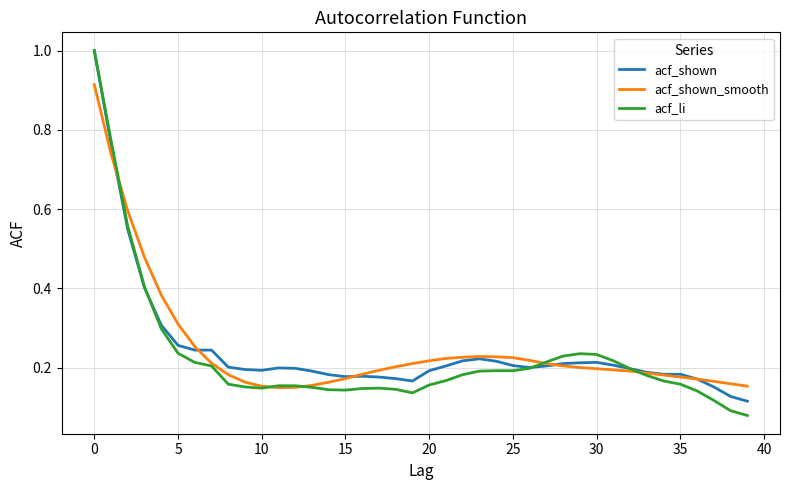

Which series has the widest spread of values?

acf_li